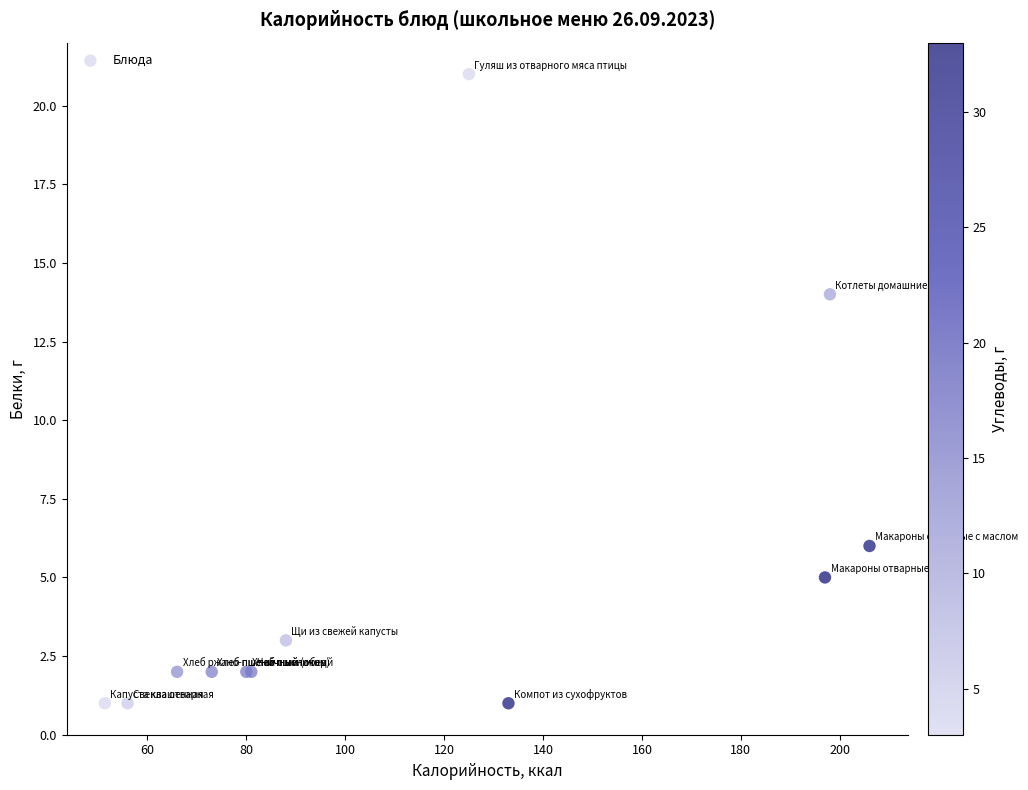

What Y value in the scatter plot is closest to 11?

14